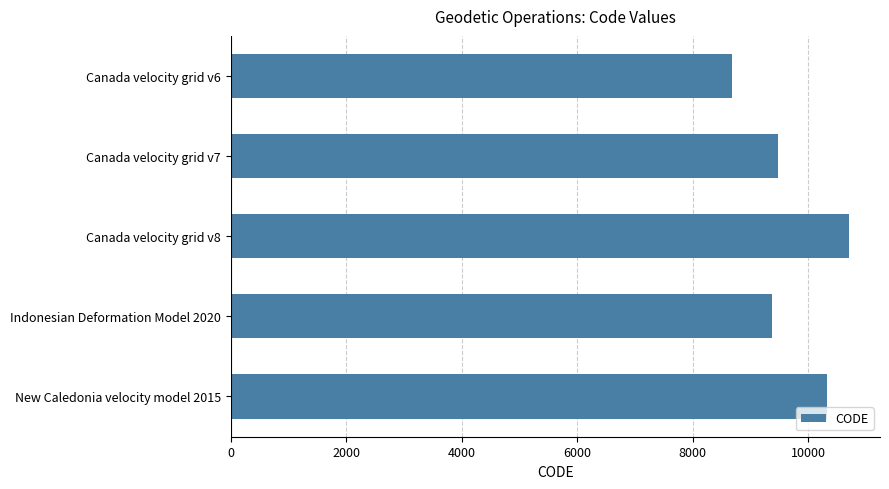

What is the difference between the second highest and second lowest values?

948